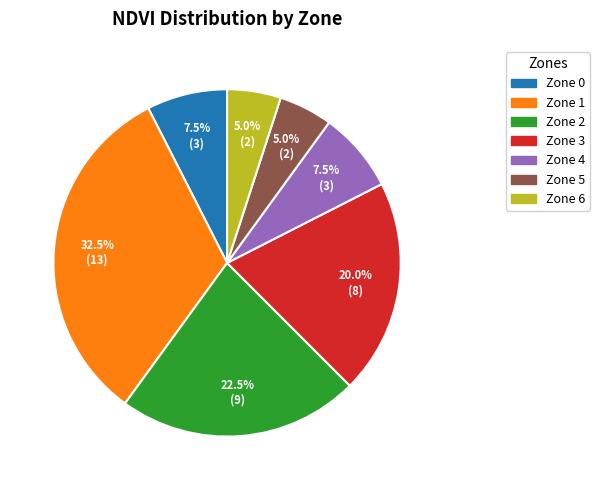

To the nearest percent, what is the average slice percentage?

14%